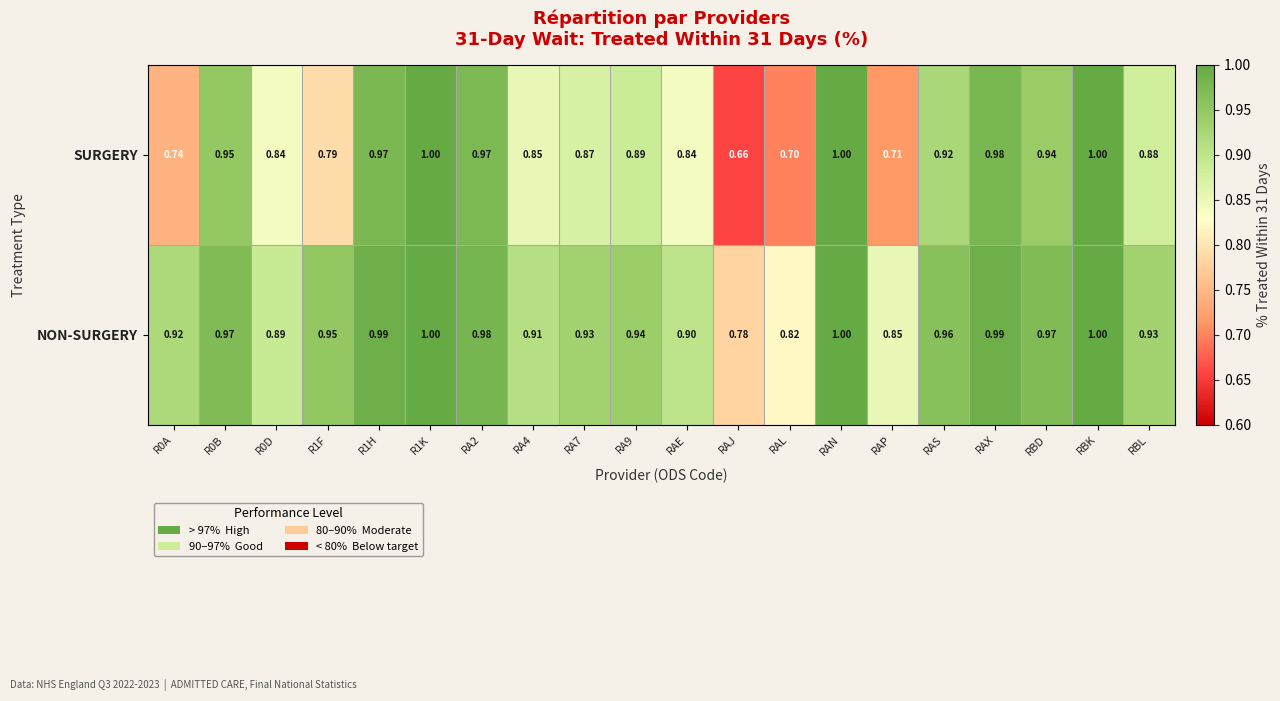

What is the greatest value displayed?

1.0